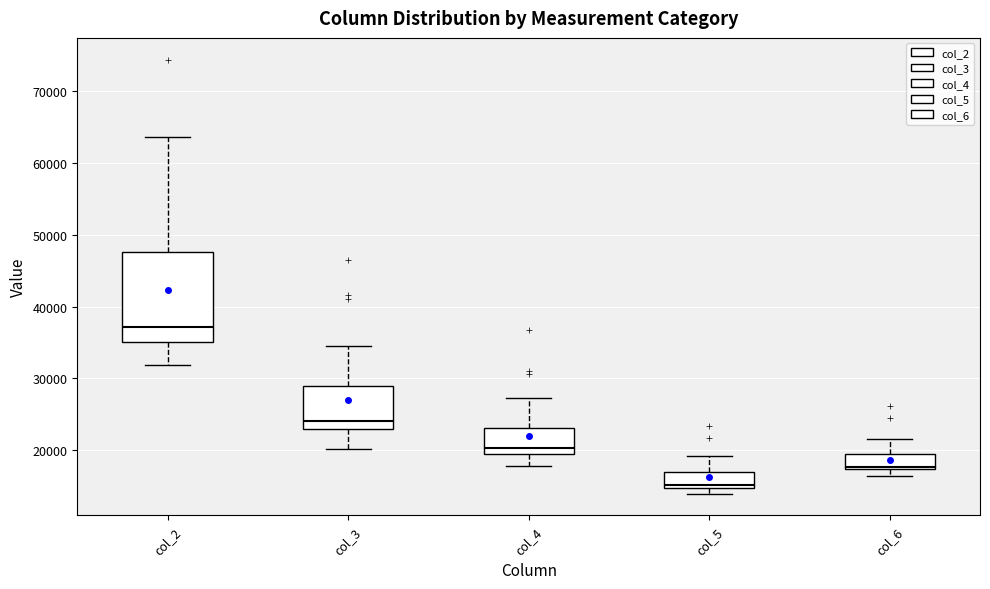

Reading left to right, read every box against the y-axis: the position of its median line, the range the box covers, and the ends of its whiskers. The values are not printed on the chart, so give them approximately, as read against the axis.

col_2: median 37000, box 35000 to 48000, whiskers 32000 to 64000
col_3: median 24000, box 23000 to 29000, whiskers 20000 to 35000
col_4: median 20000, box 19000 to 23000, whiskers 18000 to 27000
col_5: median 15000 (just above the box's lower edge), box 15000 to 17000, whiskers 14000 to 19000
col_6: median 18000, box 17000 to 19000, whiskers 16000 to 22000